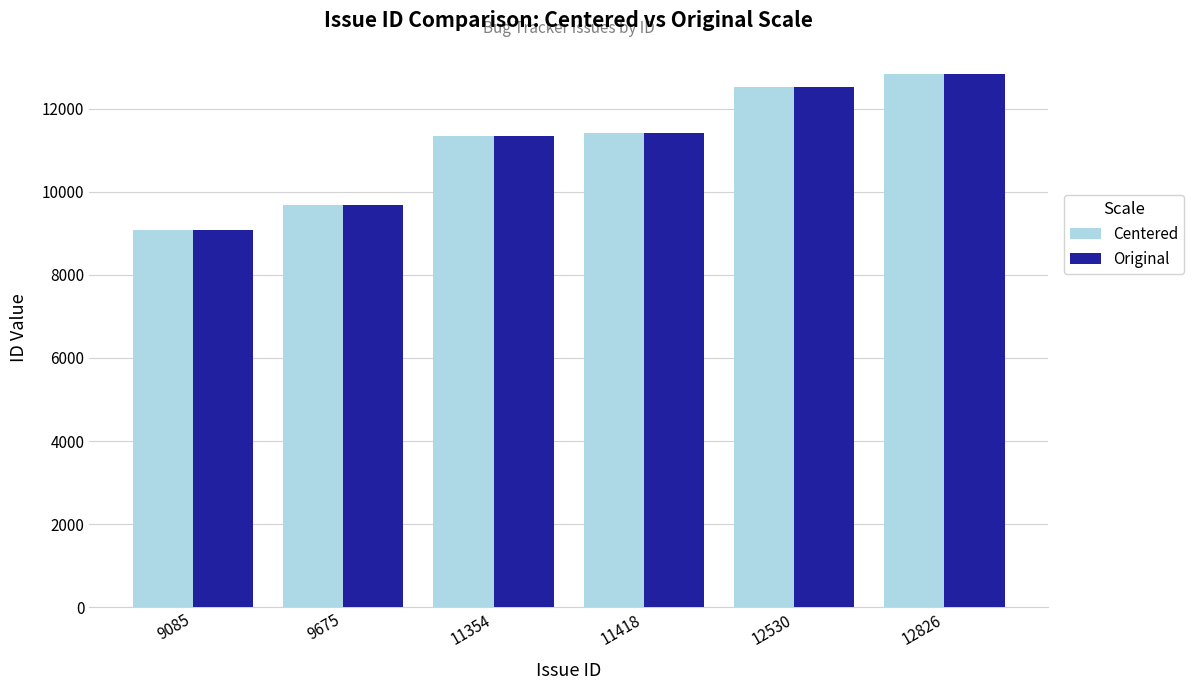

At which category is the sum across all series the highest?

12826